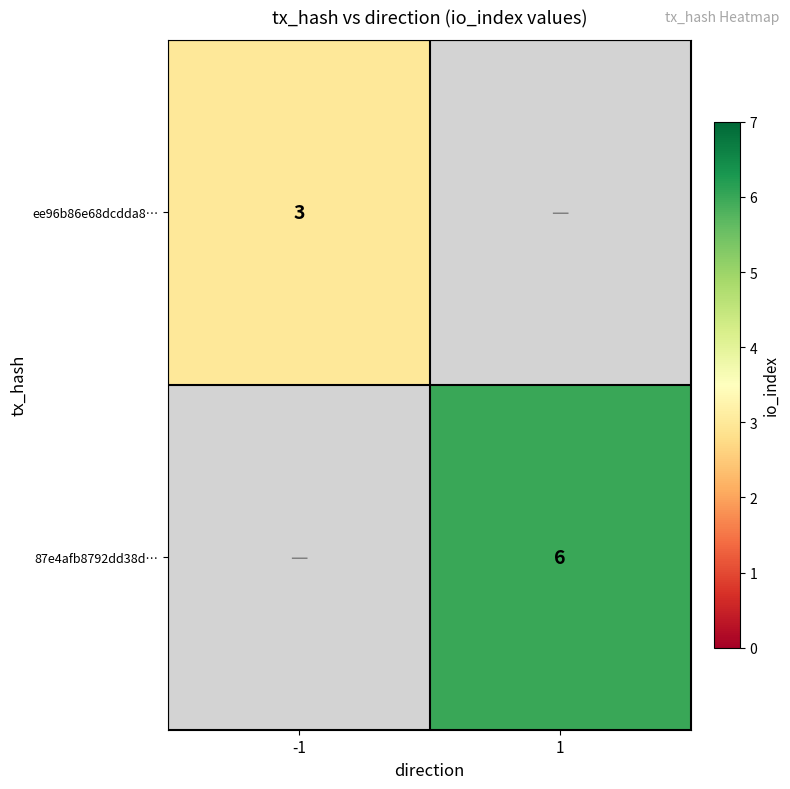

The value of 87e4afb8792dd38d… at 1 is 9. True or false?

False